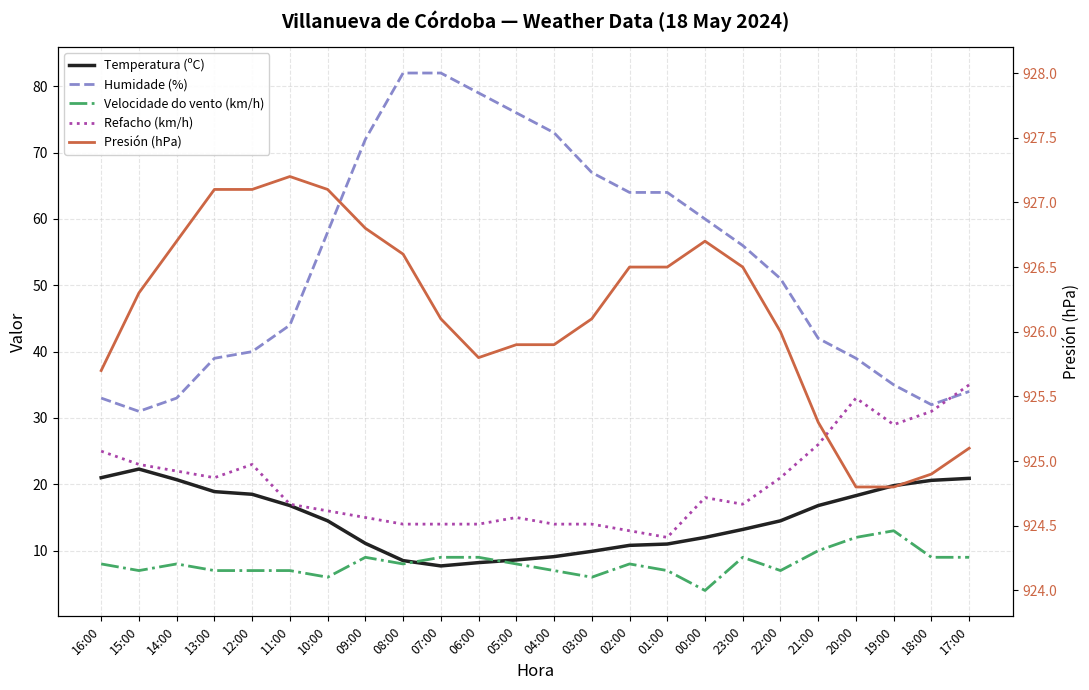

Reading left to right, what are all the values shown in this chart?

Temperatura (ºC): 16:00=21.0	15:00=22.3	14:00=20.7	13:00=18.9	12:00=18.5	11:00=16.8	10:00=14.5	09:00=11.1	08:00=8.5	07:00=7.7	06:00=8.2	05:00=8.6	04:00=9.1	03:00=9.9	02:00=10.8	01:00=11.0	00:00=12.0	23:00=13.2	22:00=14.5	21:00=16.8	20:00=18.3	19:00=19.8	18:00=20.6	17:00=20.9
Humidade (%): 16:00=33.0	15:00=31.0	14:00=33.0	13:00=39.0	12:00=40.0	11:00=44.0	10:00=58.0	09:00=72.0	08:00=82.0	07:00=82.0	06:00=79.0	05:00=76.0	04:00=73.0	03:00=67.0	02:00=64.0	01:00=64.0	00:00=60.0	23:00=56.0	22:00=51.0	21:00=42.0	20:00=39.0	19:00=35.0	18:00=32.0	17:00=34.0
Velocidade do vento (km/h): 16:00=8.0	15:00=7.0	14:00=8.0	13:00=7.0	12:00=7.0	11:00=7.0	10:00=6.0	09:00=9.0	08:00=8.0	07:00=9.0	06:00=9.0	05:00=8.0	04:00=7.0	03:00=6.0	02:00=8.0	01:00=7.0	00:00=4.0	23:00=9.0	22:00=7.0	21:00=10.0	20:00=12.0	19:00=13.0	18:00=9.0	17:00=9.0
Refacho (km/h): 16:00=25.0	15:00=23.0	14:00=22.0	13:00=21.0	12:00=23.0	11:00=17.0	10:00=16.0	09:00=15.0	08:00=14.0	07:00=14.0	06:00=14.0	05:00=15.0	04:00=14.0	03:00=14.0	02:00=13.0	01:00=12.0	00:00=18.0	23:00=17.0	22:00=21.0	21:00=26.0	20:00=33.0	19:00=29.0	18:00=31.0	17:00=35.0
Presión (hPa): 16:00=925.7	15:00=926.3	14:00=926.7	13:00=927.1	12:00=927.1	11:00=927.2	10:00=927.1	09:00=926.8	08:00=926.6	07:00=926.1	06:00=925.8	05:00=925.9	04:00=925.9	03:00=926.1	02:00=926.5	01:00=926.5	00:00=926.7	23:00=926.5	22:00=926.0	21:00=925.3	20:00=924.8	19:00=924.8	18:00=924.9	17:00=925.1